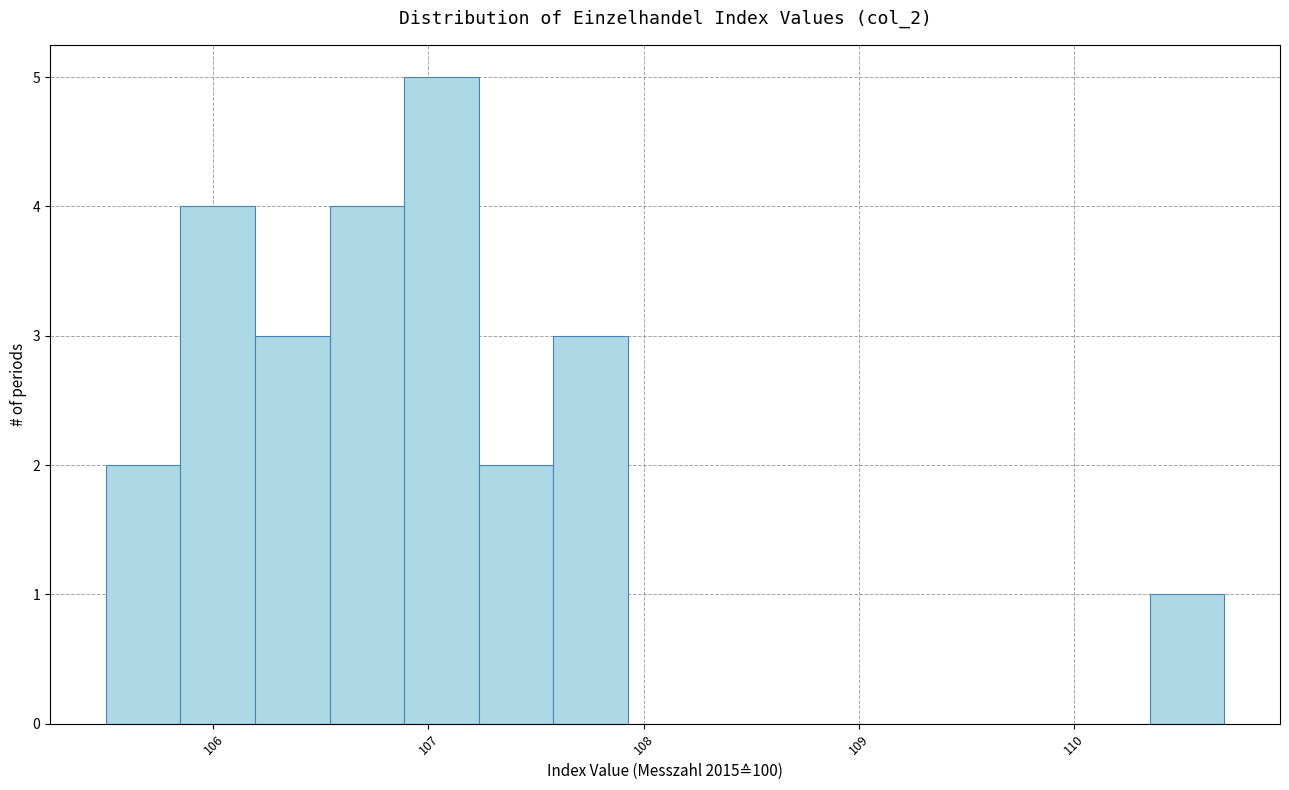

Read against the x-axis, roughly where is the centre of the tallest bar?

107.1